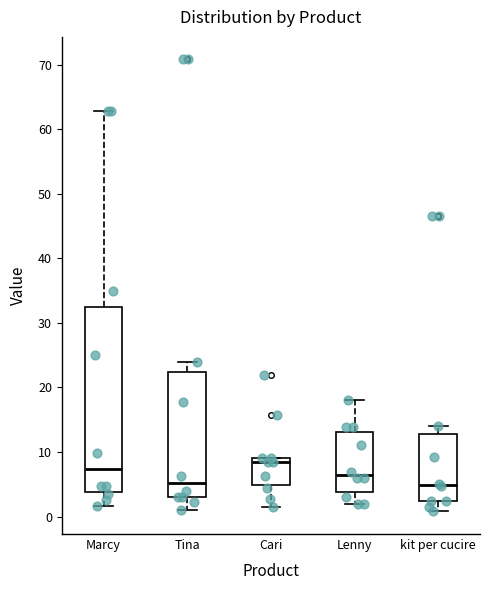

Reading left to right, transcribe this box plot: for each box, give where its median line is, the range the box spans, and where its two whiskers end, as read against the y-axis. The values are not printed on the chart, so give them approximately, as read against the axis.

Marcy: median 7, box 4 to 33, whiskers 2 to 63
Tina: median 5, box 3 to 22, whiskers 1 to 24
Cari: median 8, box 5 to 9, whiskers 1 to 9
Lenny: median 6, box 4 to 13, whiskers 2 to 18
kit per cucire: median 5, box 2 to 13, whiskers 1 to 14